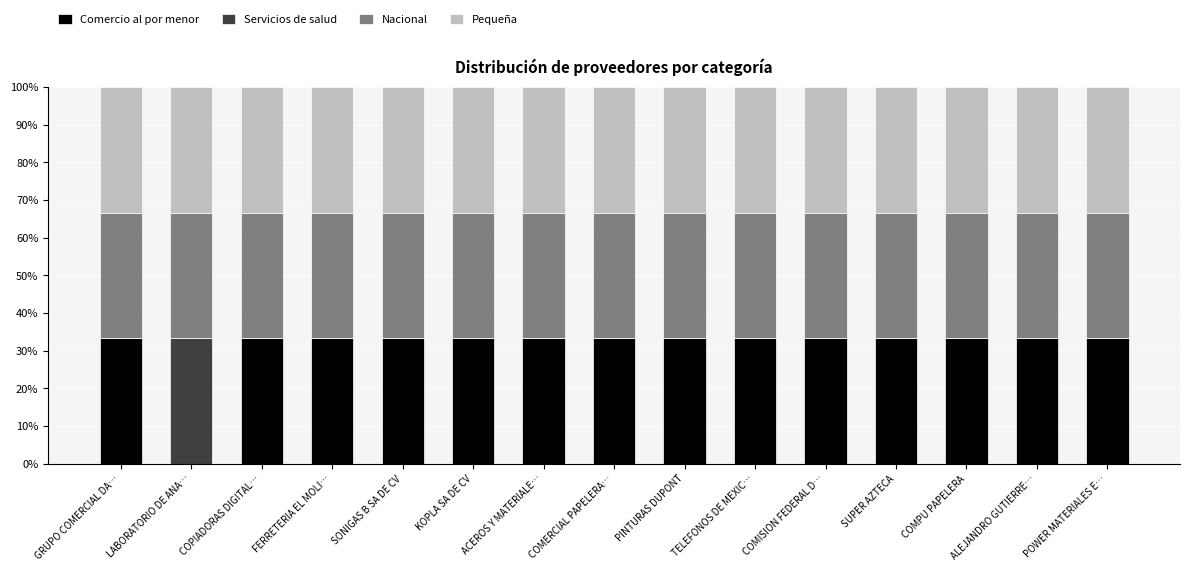

What is the maximum value for Comercio al por menor?

33.3